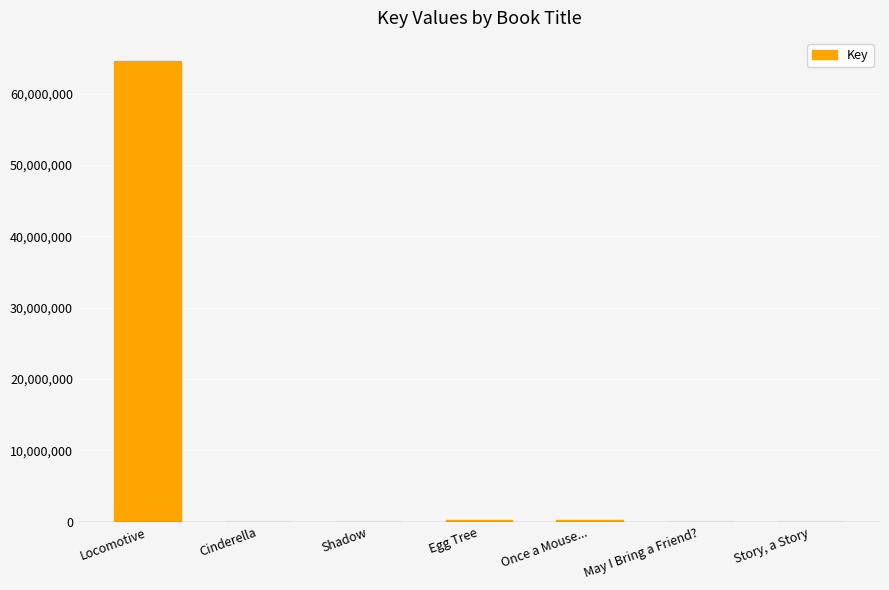

True or false: the data shows 93780135 at Locomotive.

False